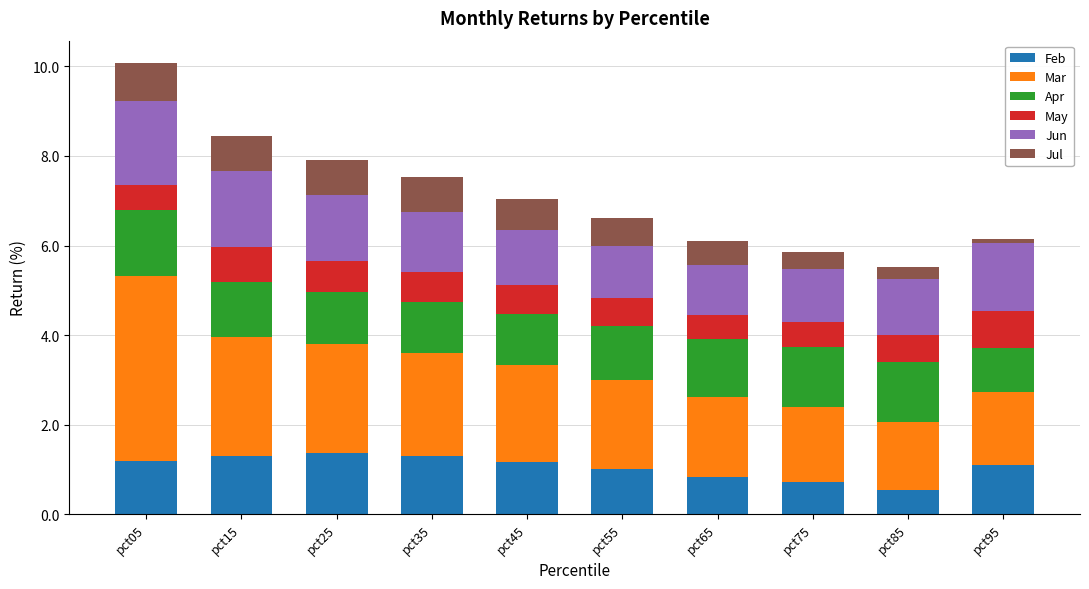

What is the difference between the maximum and minimum values in the Feb series?

0.8